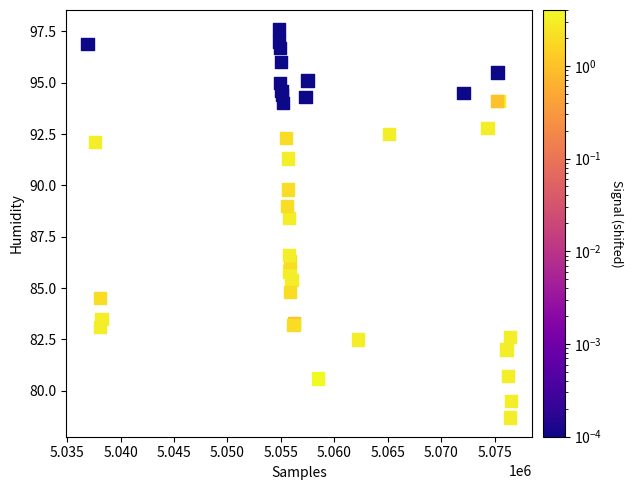

What Y value in the scatter plot is closest to 88?

88.4